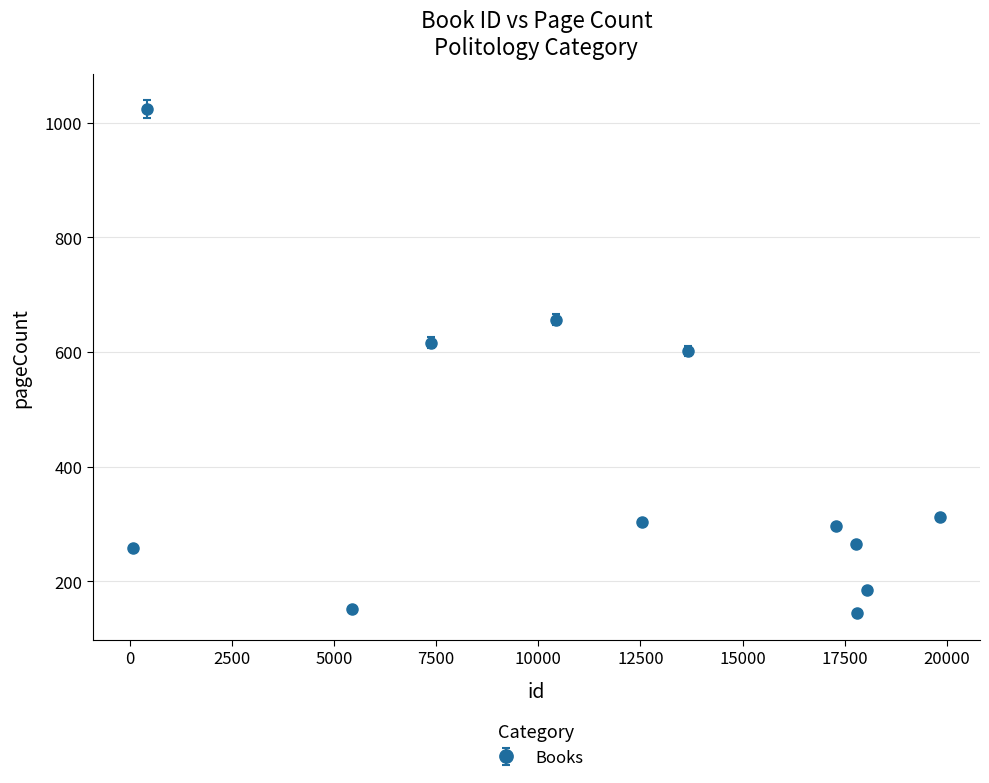

What is the difference between the maximum and second lowest values?

872